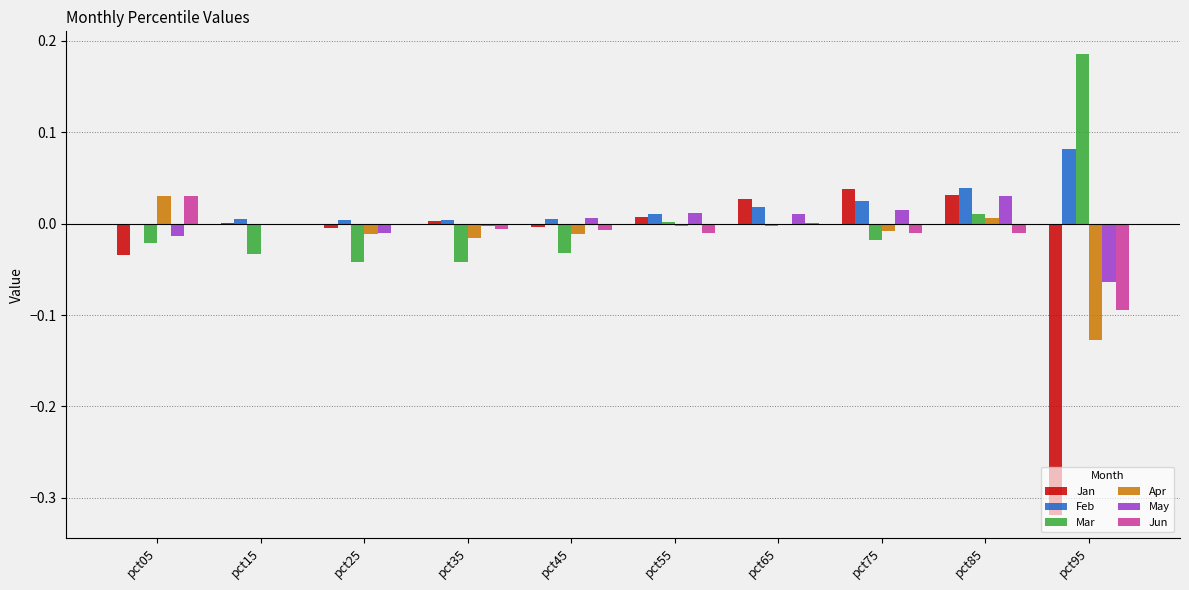

Which label corresponds to the largest value in the chart?

pct95